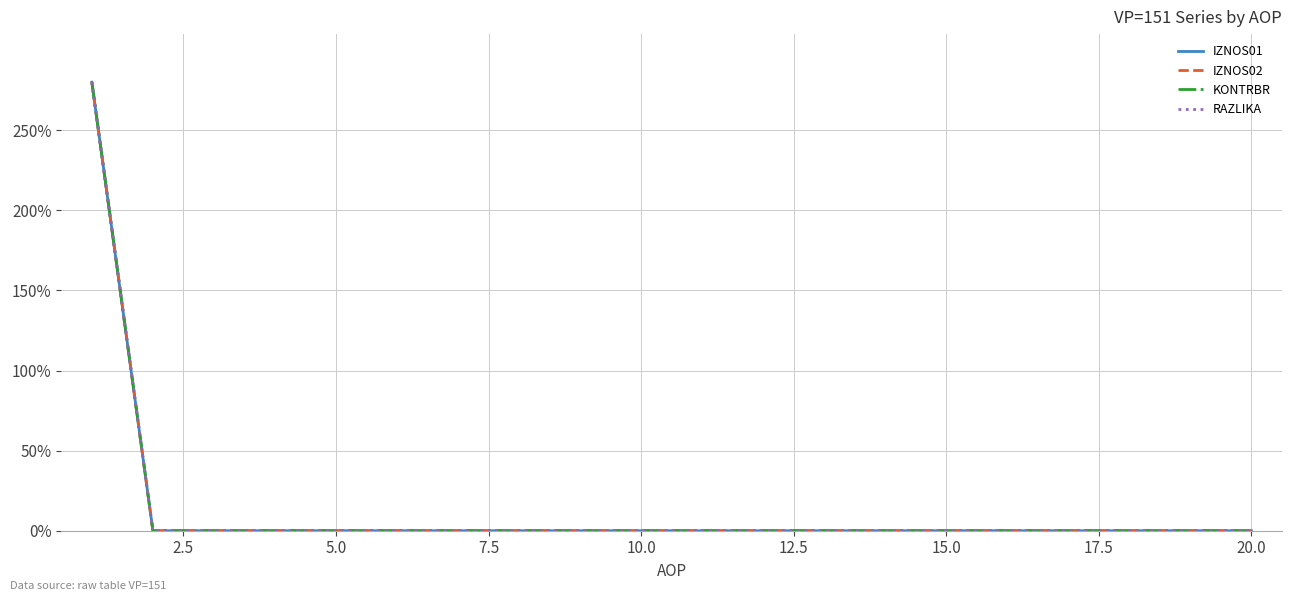

Which series has the largest total across all categories?

IZNOS01